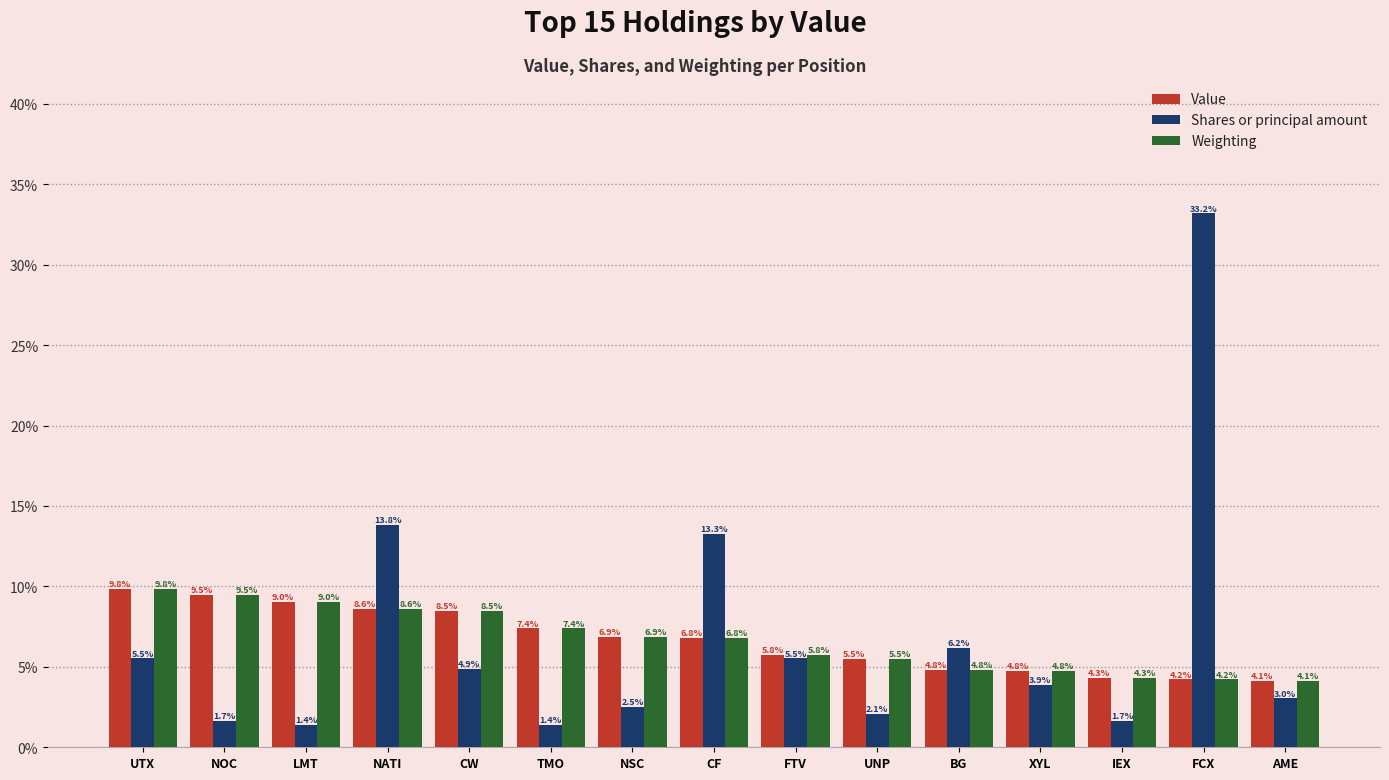

How many bars are there in each group?

3